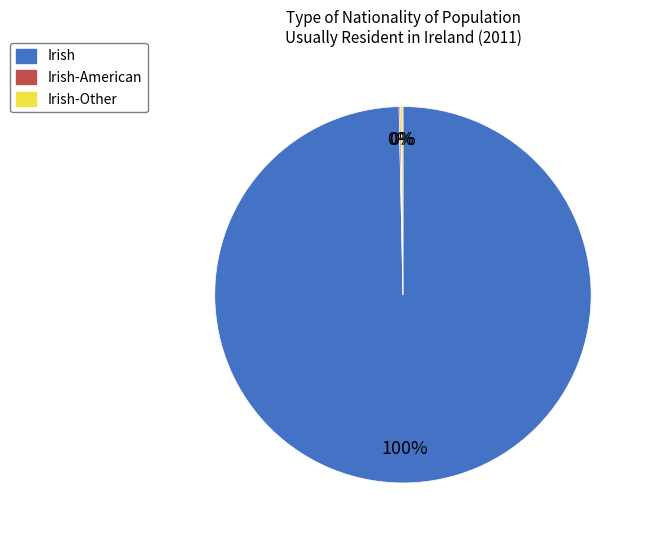

Does any single category account for the majority?

Yes